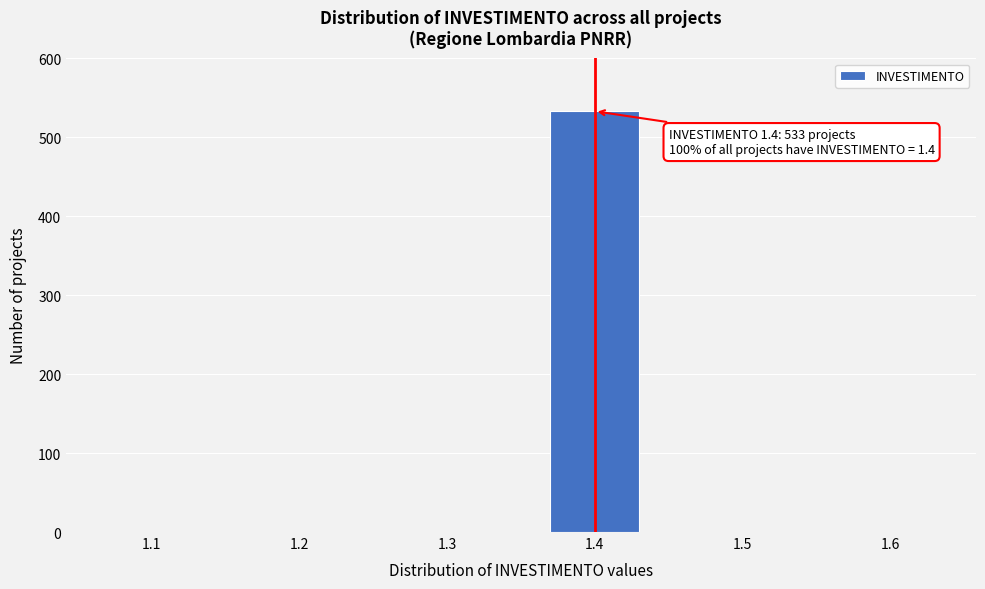

Reading left to right, extract all data points from this chart.

1.1=0	1.2=0	1.3=0	1.4=533	1.5=0	1.6=0